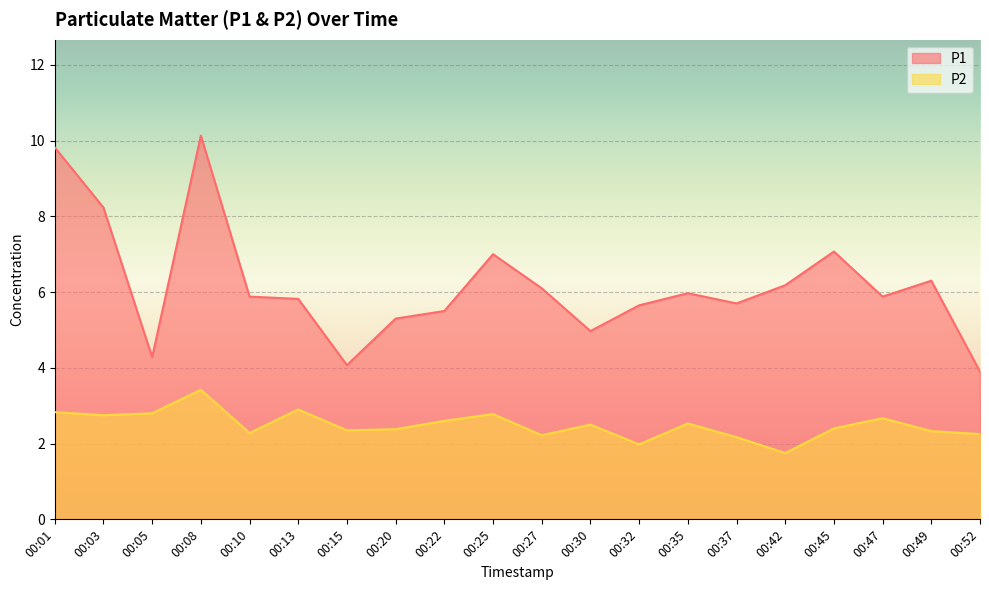

What is the spread (max minus min) of values at 00:52?

1.6